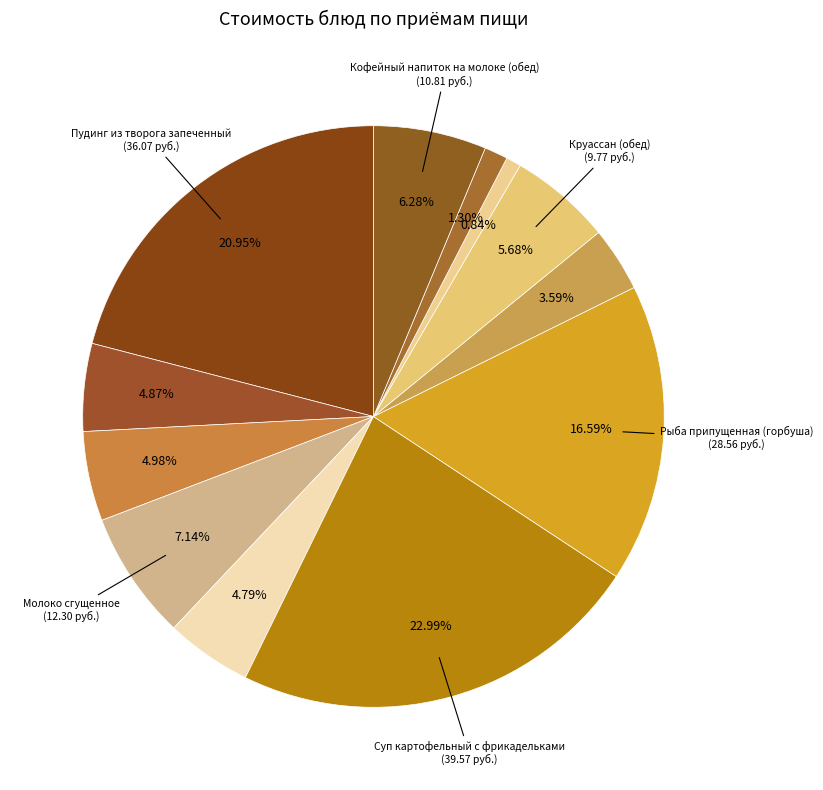

Rank the categories by value from lowest to highest.

Хлеб пшеничный, Хлеб ржано-пшеничный, Каша рисовая рассыпчатая, Яблоко, Кофейный напиток на молоке (завтрак), Круассан (завтрак), Круассан (обед), Кофейный напиток на молоке (обед), Молоко сгущенное, Рыба припущенная (горбуша), Пудинг из творога запеченный, Суп картофельный с фрикадельками